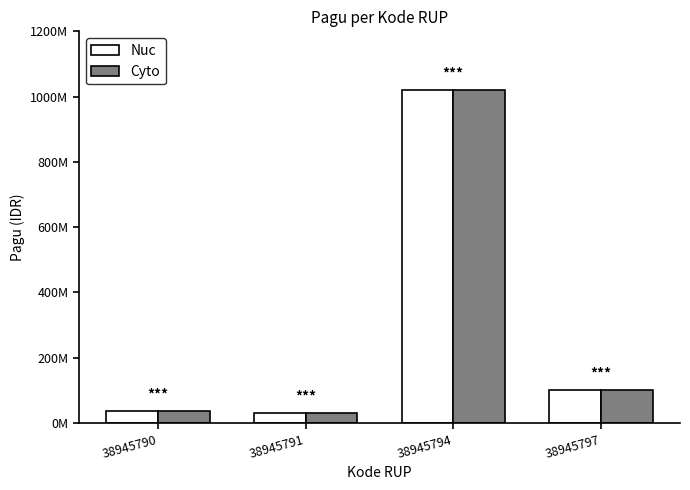

Which series changed the most between 38945794 and 38945797?

Nuc